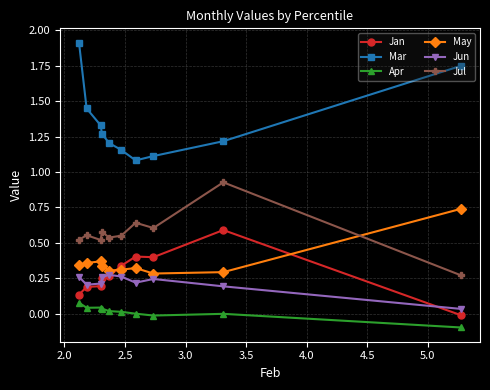

Rank the series by their maximum value, from highest to lowest.

Mar, Jul, May, Jan, Jun, Apr